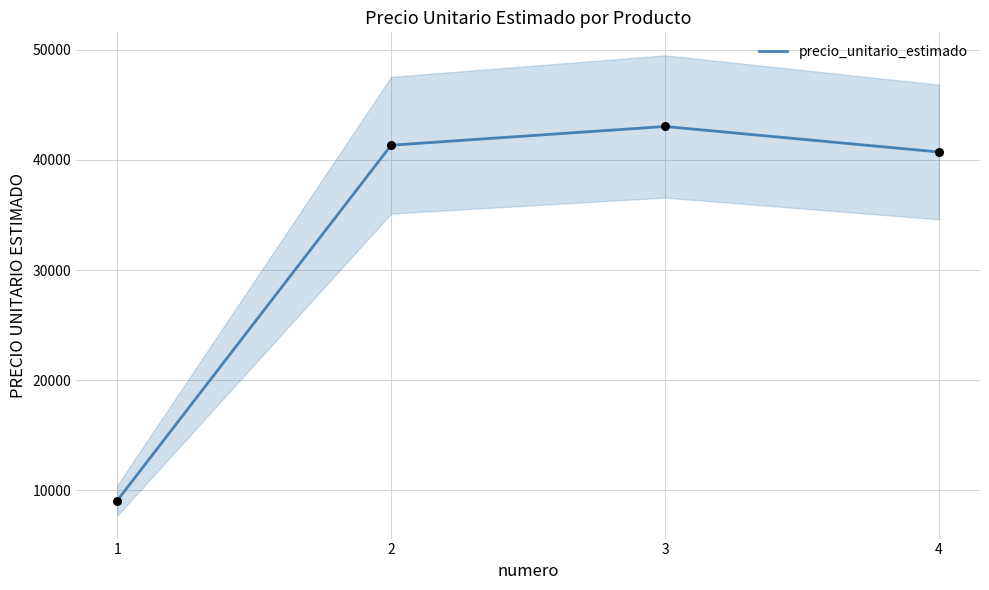

What is the change in value from 1 to 4?

+31630